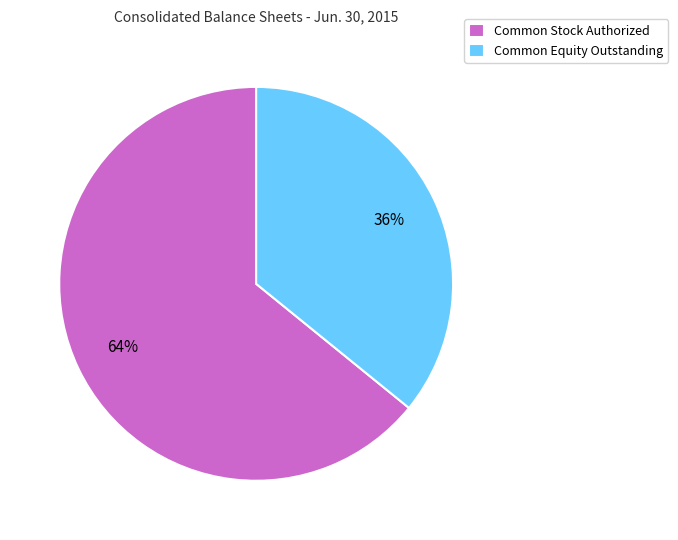

To the nearest percent, what portion does Common Equity Outstanding represent?

36%